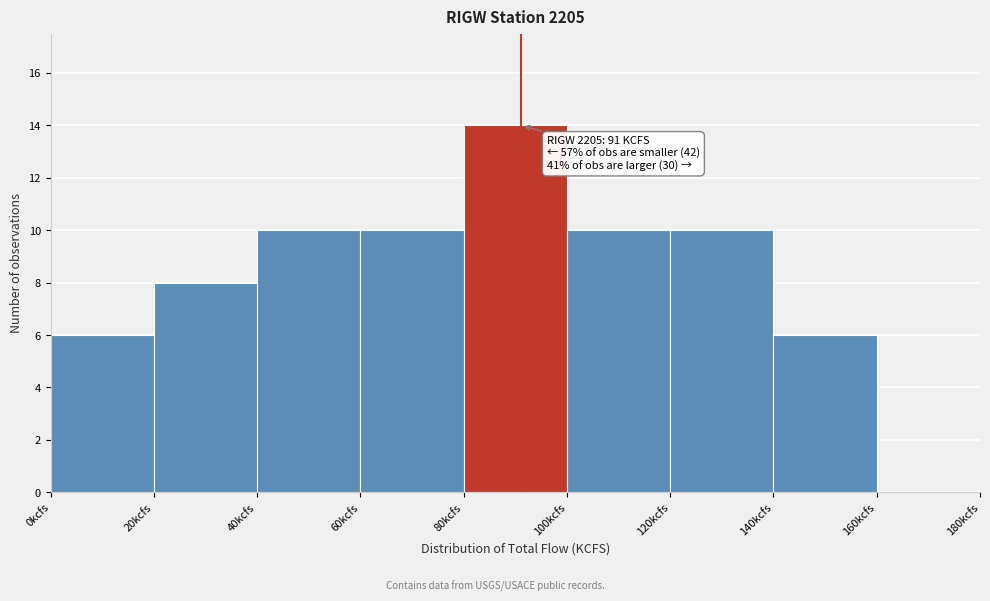

Over which range of the x-axis is the bar tallest?

80 to 100